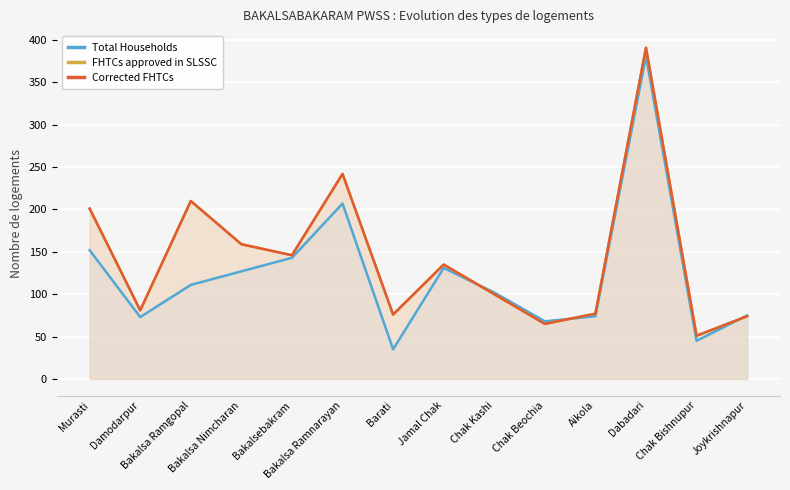

Which series has the widest spread of values?

Total Households